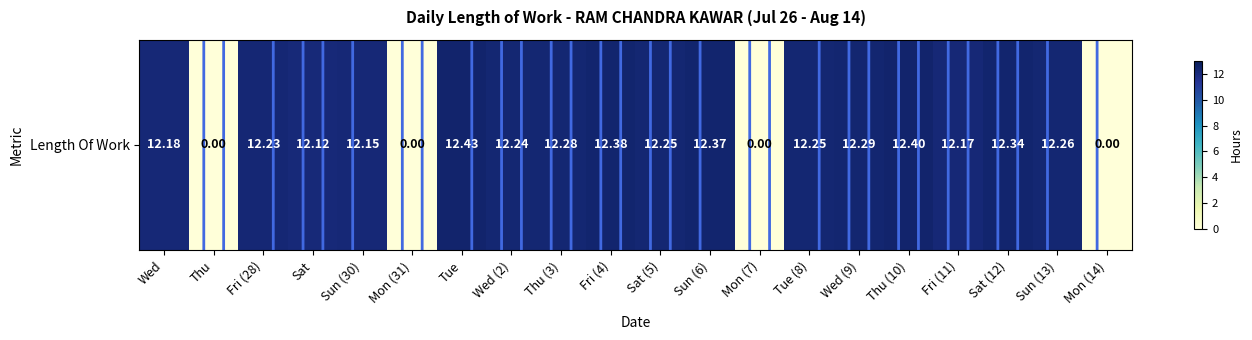

Rank the categories by value from lowest to highest.

Thu, Mon (31), Mon (7), Mon (14), Sat, Sun (30), Fri (11), Wed, Fri (28), Wed (2), Sat (5), Tue (8), Sun (13), Thu (3), Wed (9), Sat (12), Sun (6), Fri (4), Thu (10), Tue